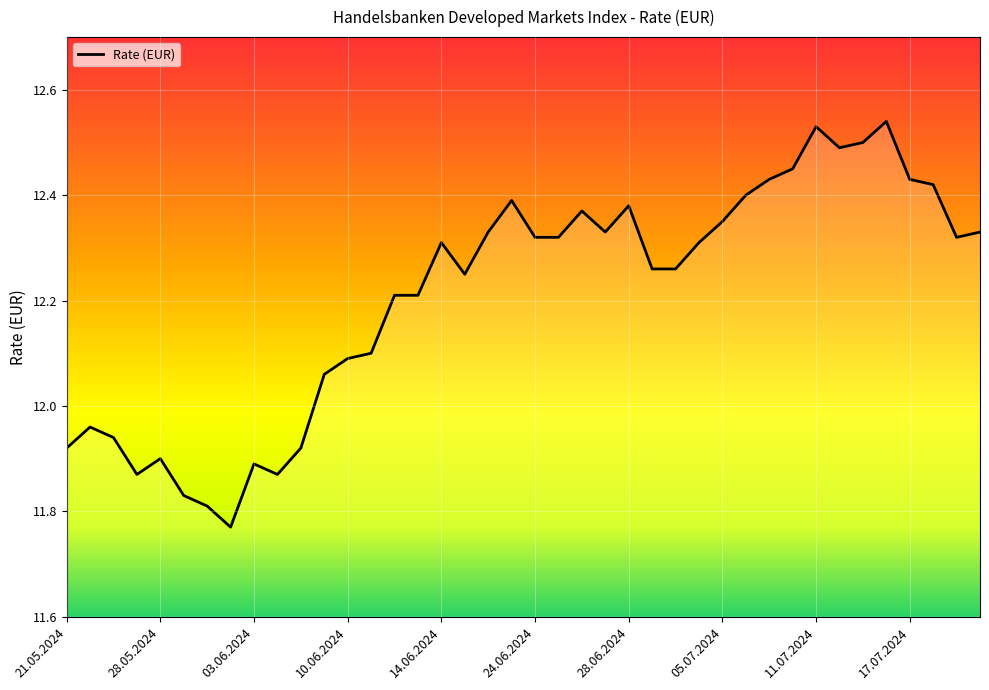

Is it true that the value at 27 is 6.7?

False